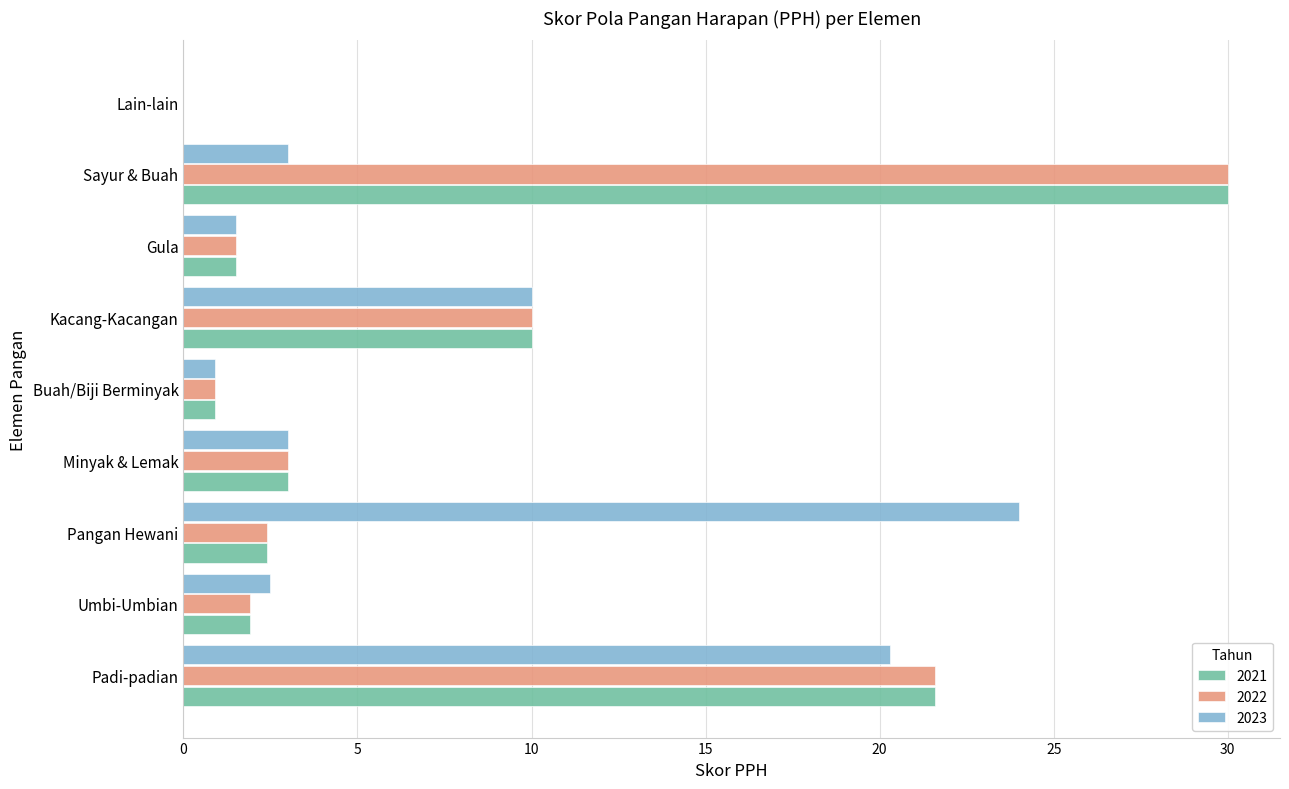

At which label does 2022 reach its peak?

Sayur & Buah